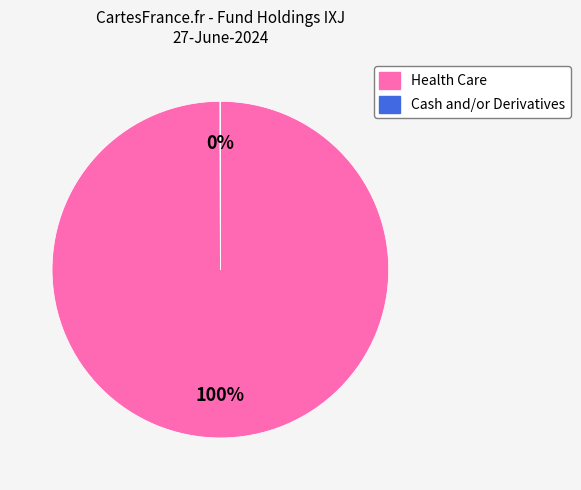

Is it true that Health Care is 91% of the pie?

False